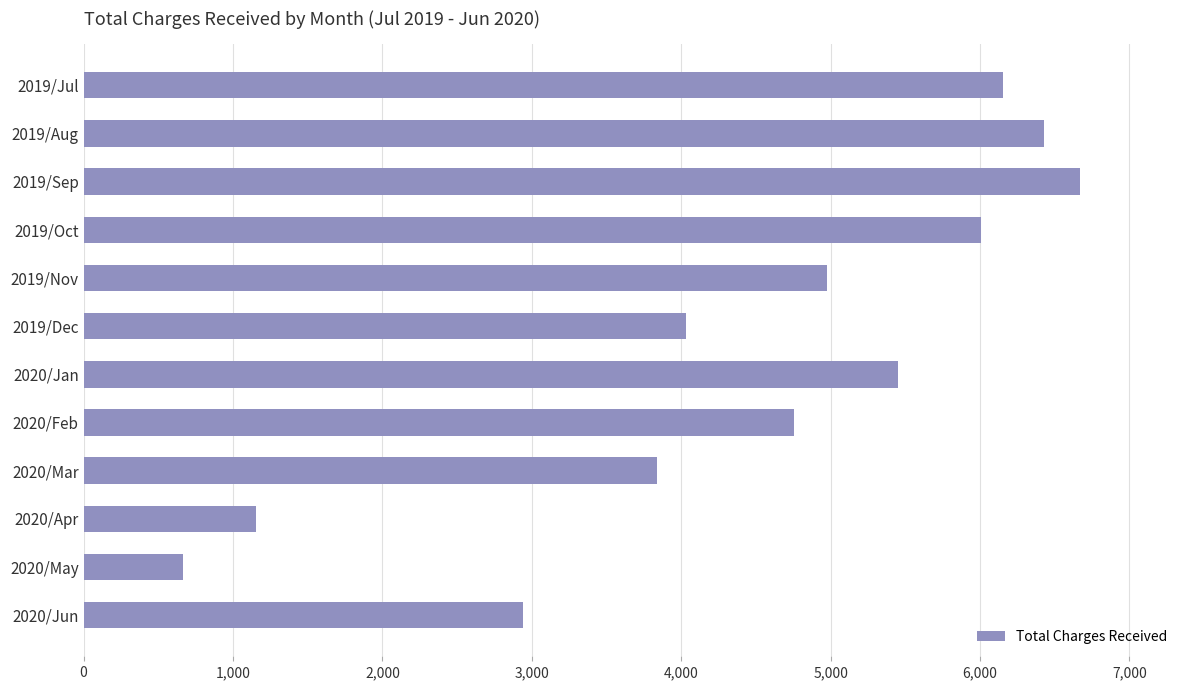

At which label is the value closest to 3670?

2020/Mar